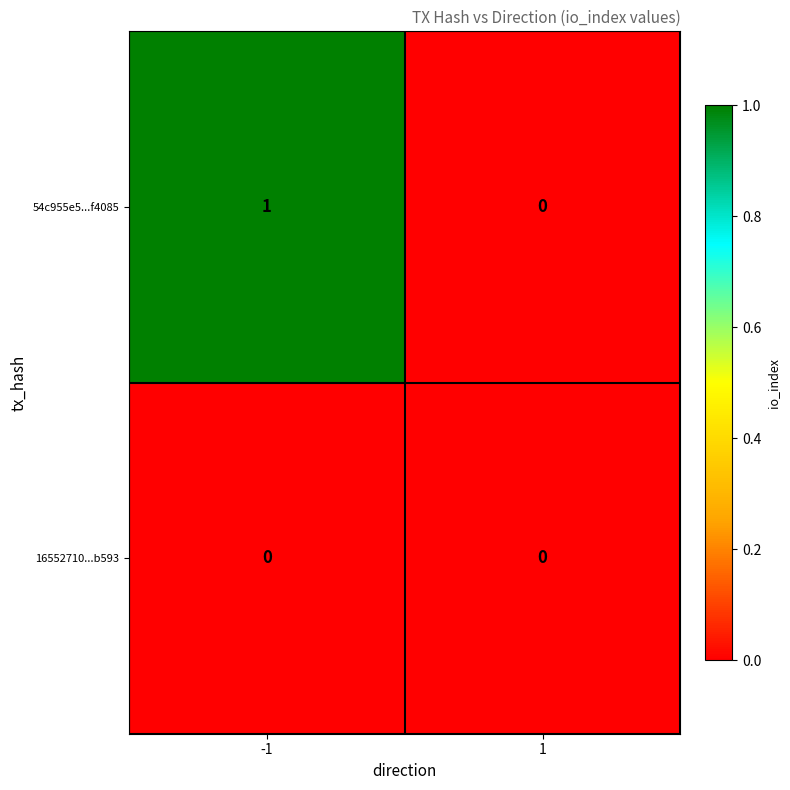

List the series in order of their peak value, highest first.

54c955e5...f4085, 16552710...b593